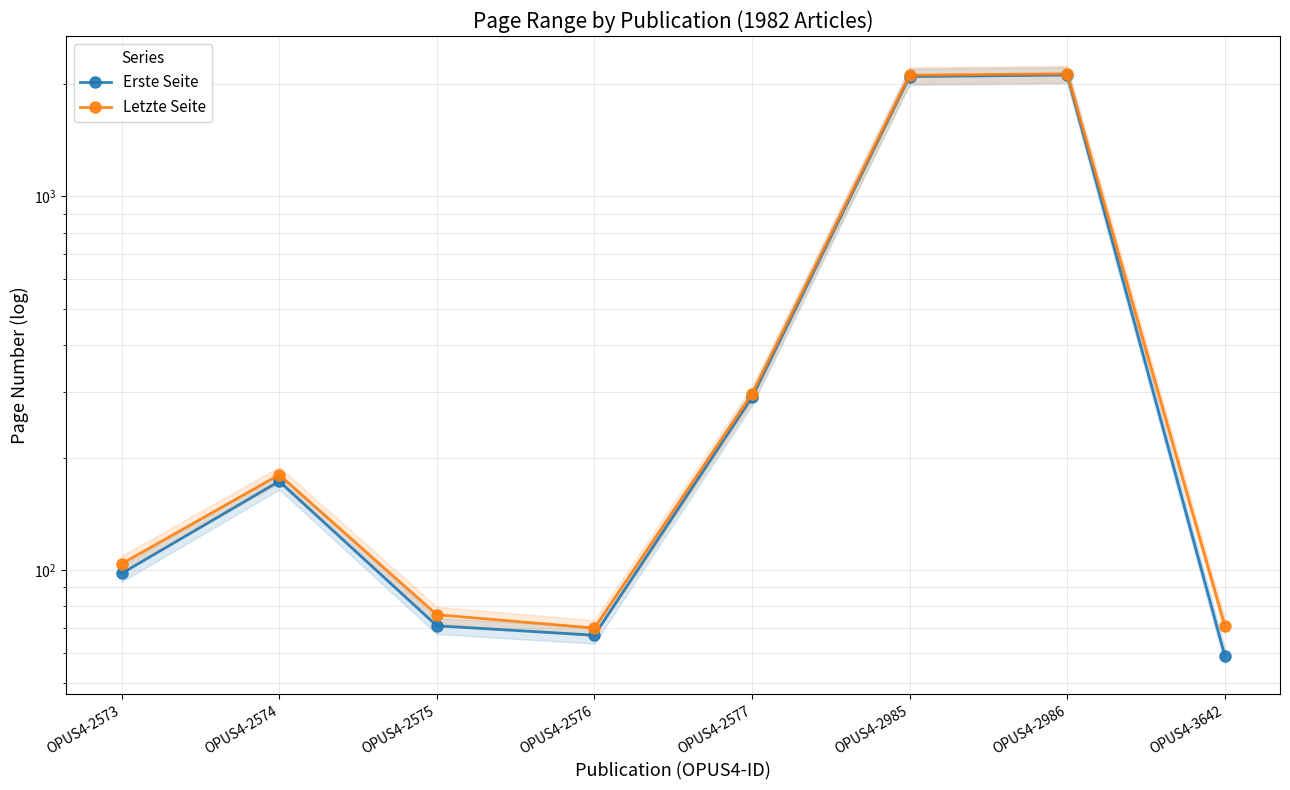

What is the difference between the second highest and second lowest values in the Letzte Seite series?

2040